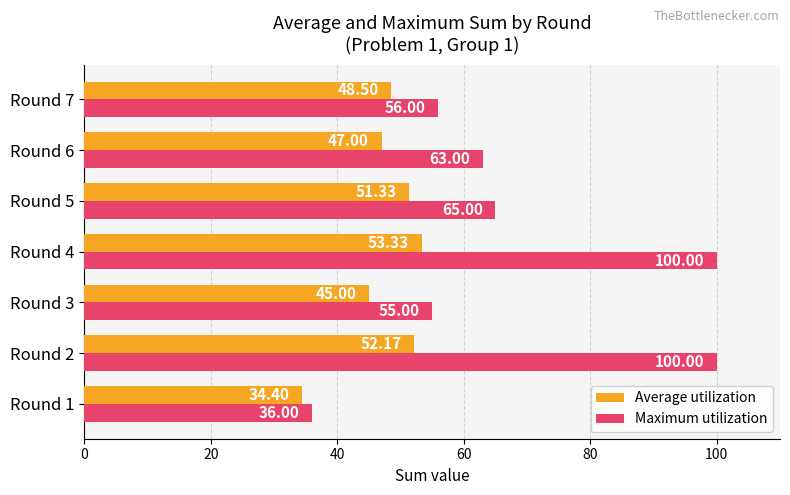

At which category is the sum across all series the highest?

Round 4